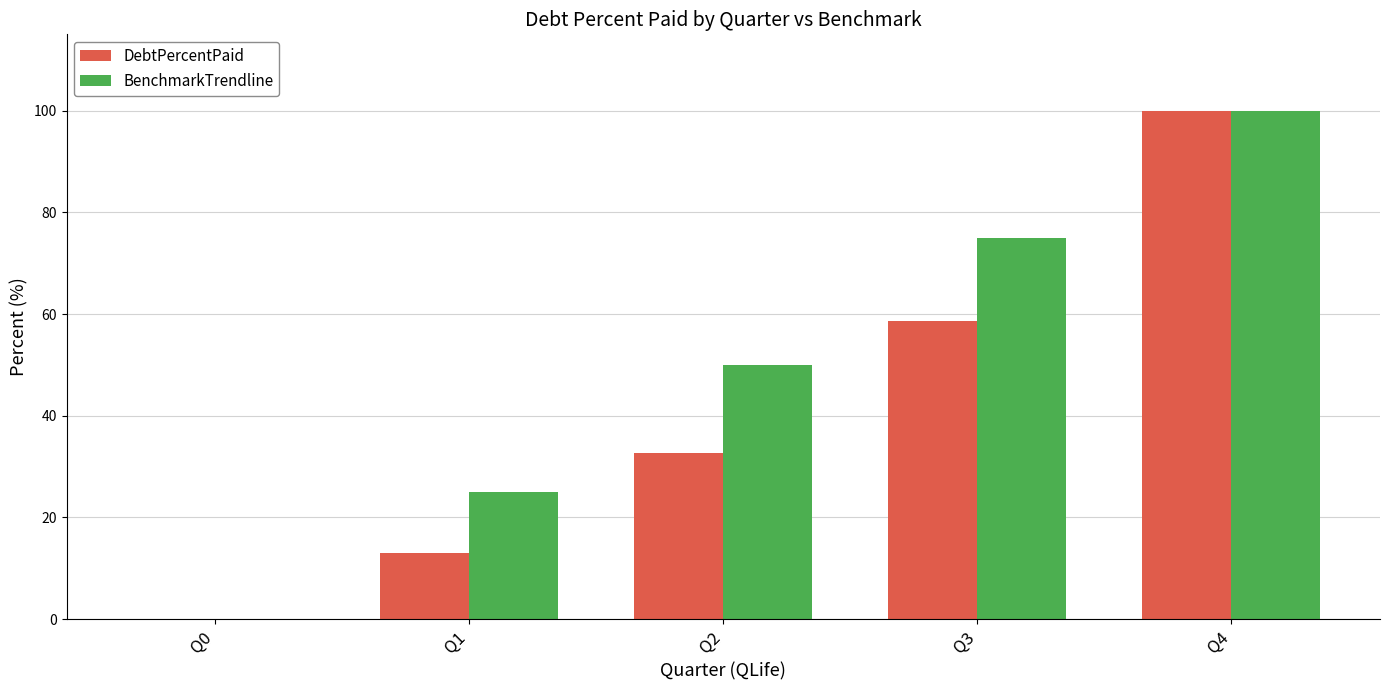

At which category does the chart reach its peak across all series?

Q4